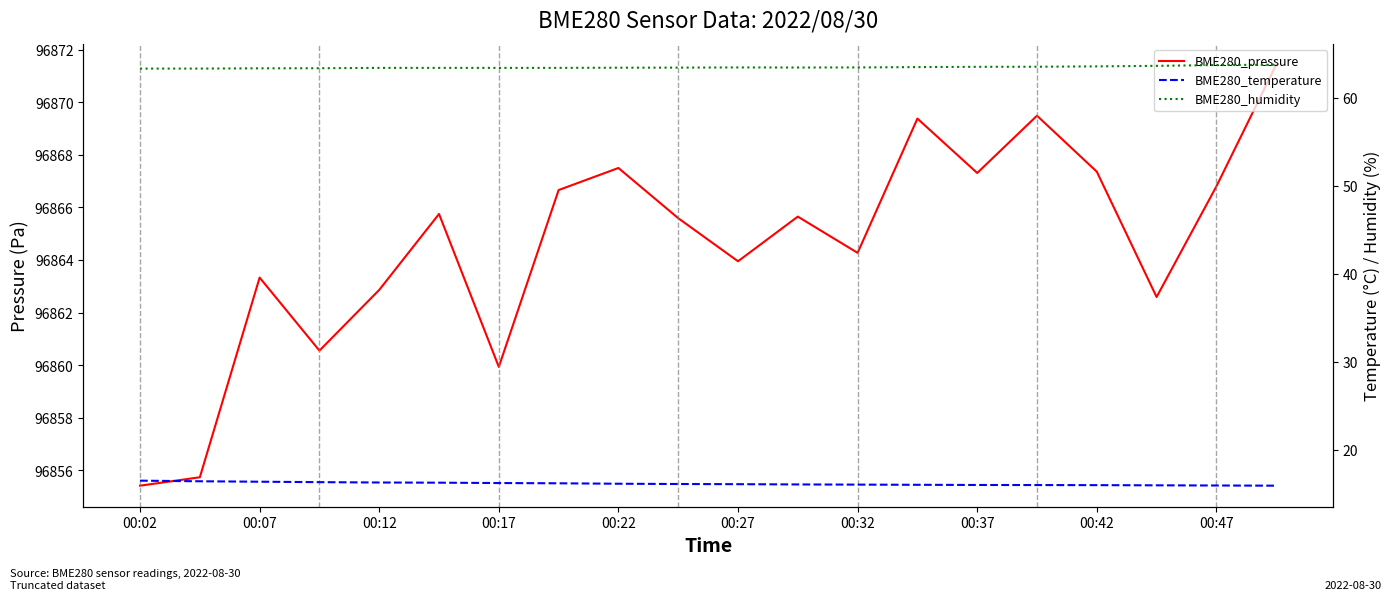

What is the difference between the maximum and minimum values in the BME280_temperature series?

0.6